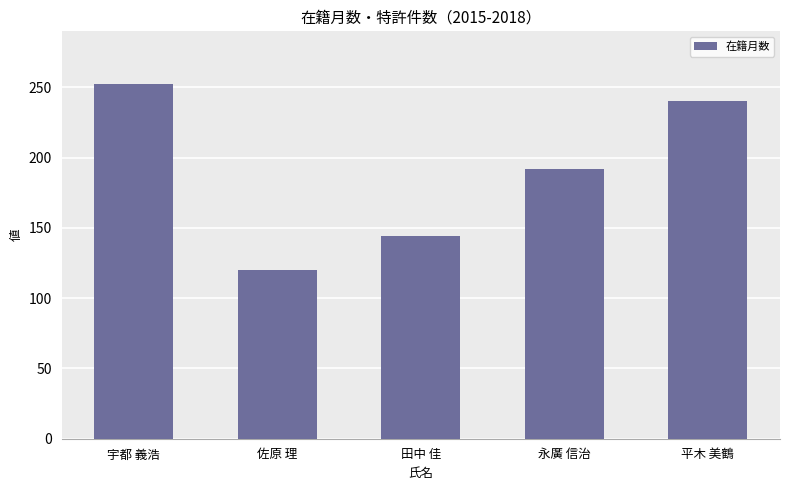

What is the change in value from 宇都 義浩 to 平木 美鶴?

-12